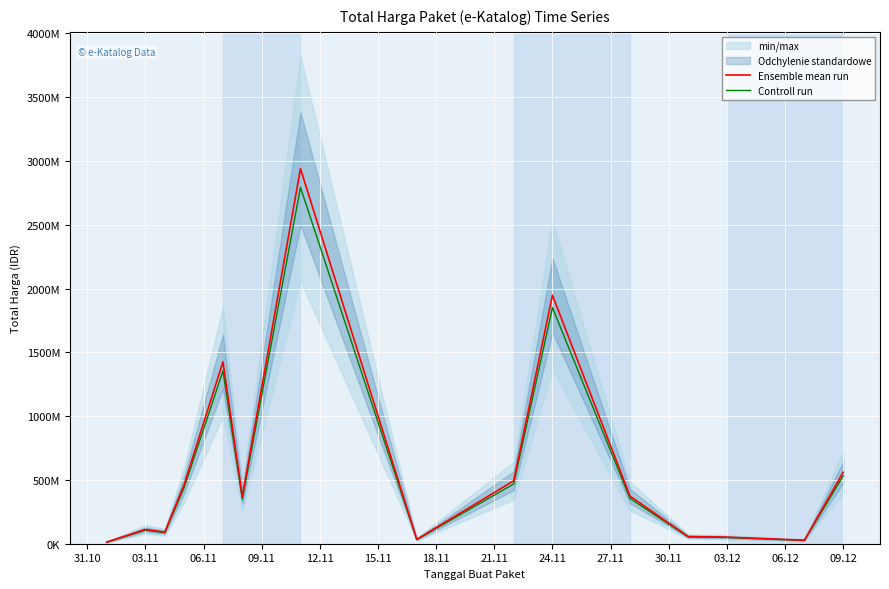

True or false: Ensemble mean run and Controll run cross at least once.

False